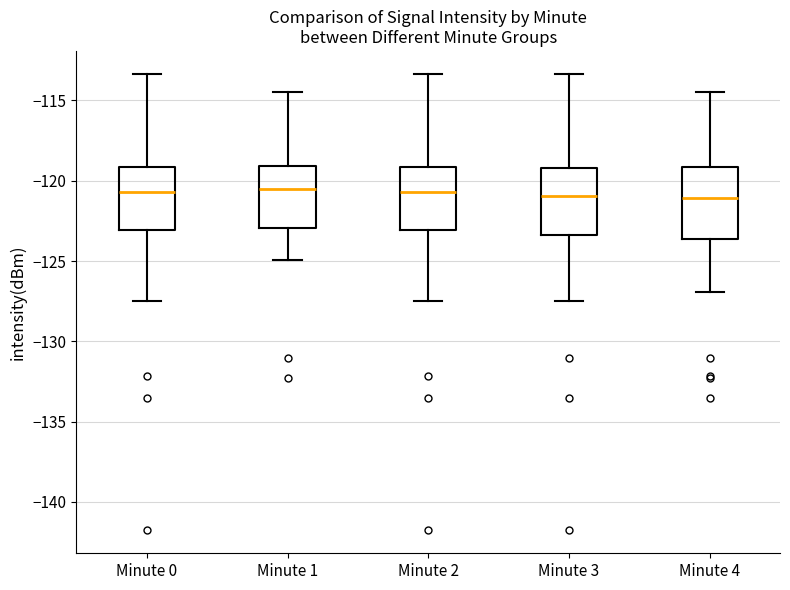

Reading left to right, transcribe this box plot: for each box, give where its median line is, the range the box spans, and where its two whiskers end, as read against the y-axis. The values are not printed on the chart, so give them approximately, as read against the axis.

Minute 0: median -120.5, box -123.0 to -119.0, whiskers -127.5 to -113.5
Minute 1: median -120.5, box -123.0 to -119.0, whiskers -125.0 to -114.5
Minute 2: median -120.5, box -123.0 to -119.0, whiskers -127.5 to -113.5
Minute 3: median -121.0, box -123.5 to -119.0, whiskers -127.5 to -113.5
Minute 4: median -121.0, box -123.5 to -119.0, whiskers -127.0 to -114.5